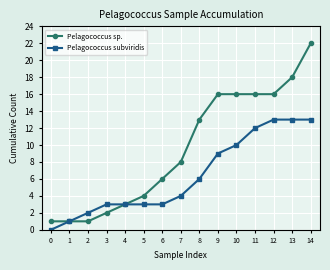

What is the difference between the maximum and minimum values in the Pelagococcus sp. series?

21